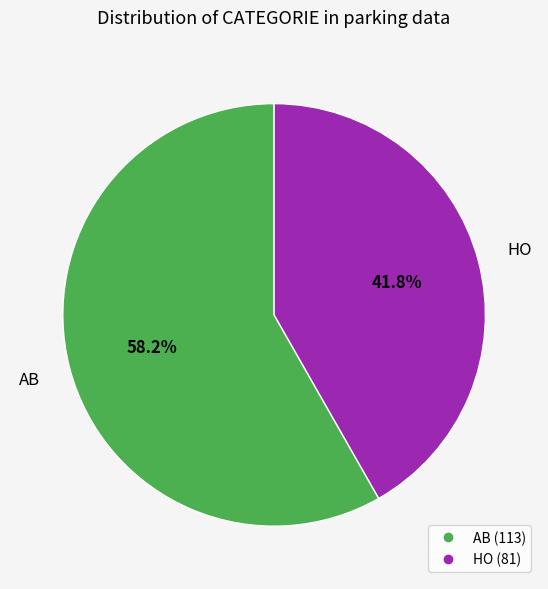

Which category accounts for the majority?

AB